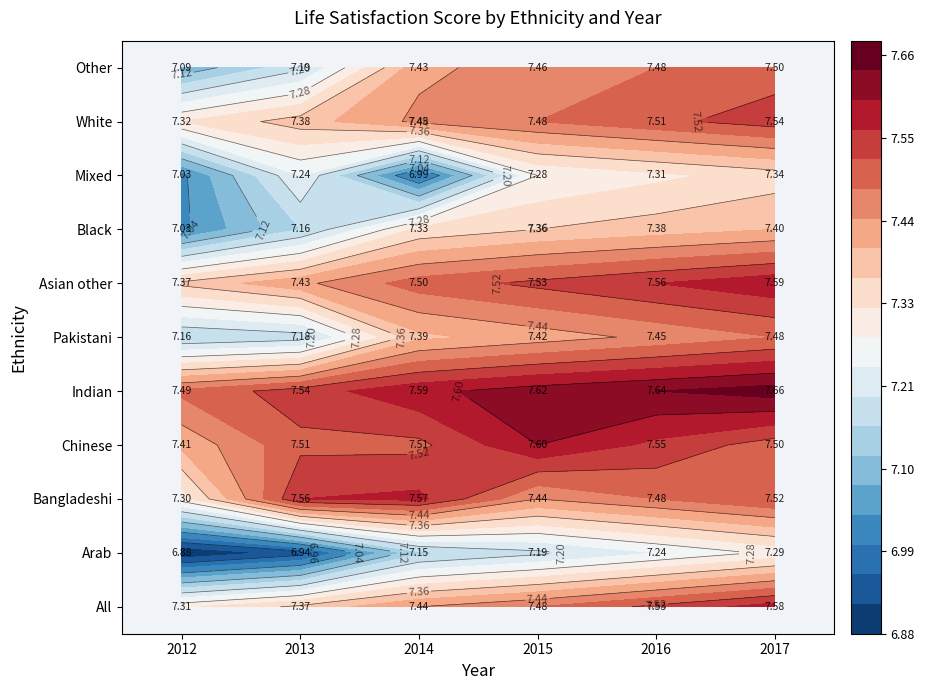

What is the difference between the Other values at 2016 and 2012?

0.4